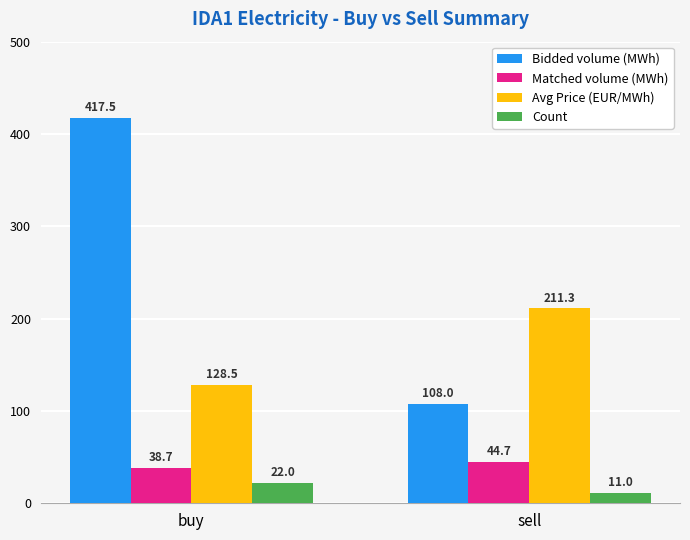

Between buy and sell, which series saw the biggest shift?

Bidded volume (MWh)